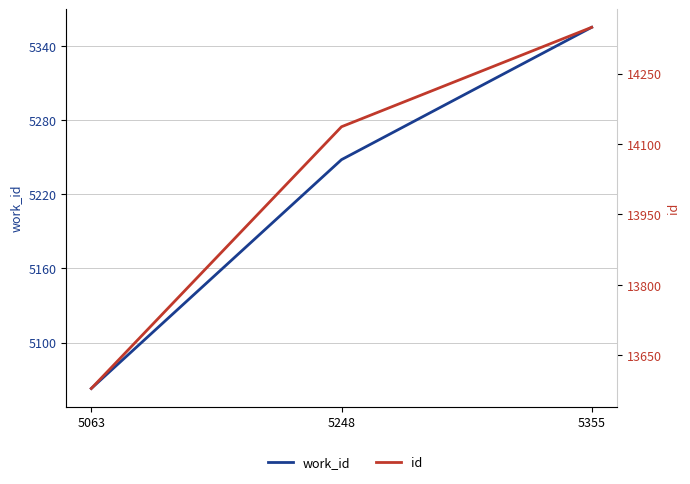

Which series has the largest total across all categories?

id